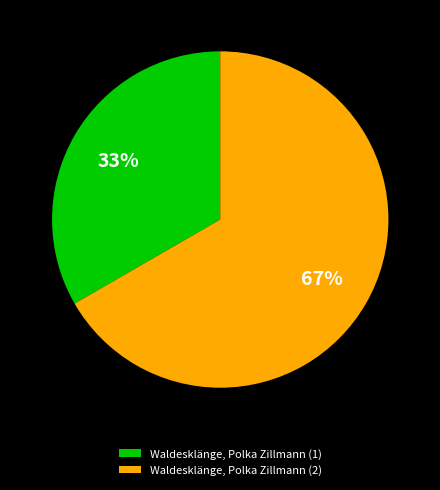

To the nearest percent, what is the average slice percentage?

50%